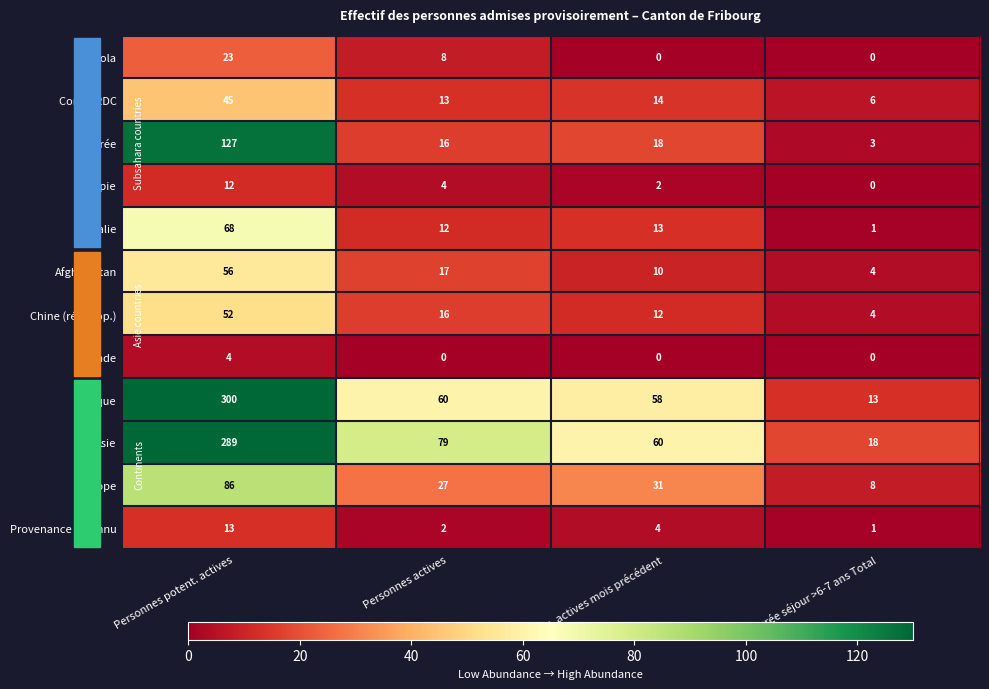

The value of Ethiopie at Personnes actives is 3. True or false?

False